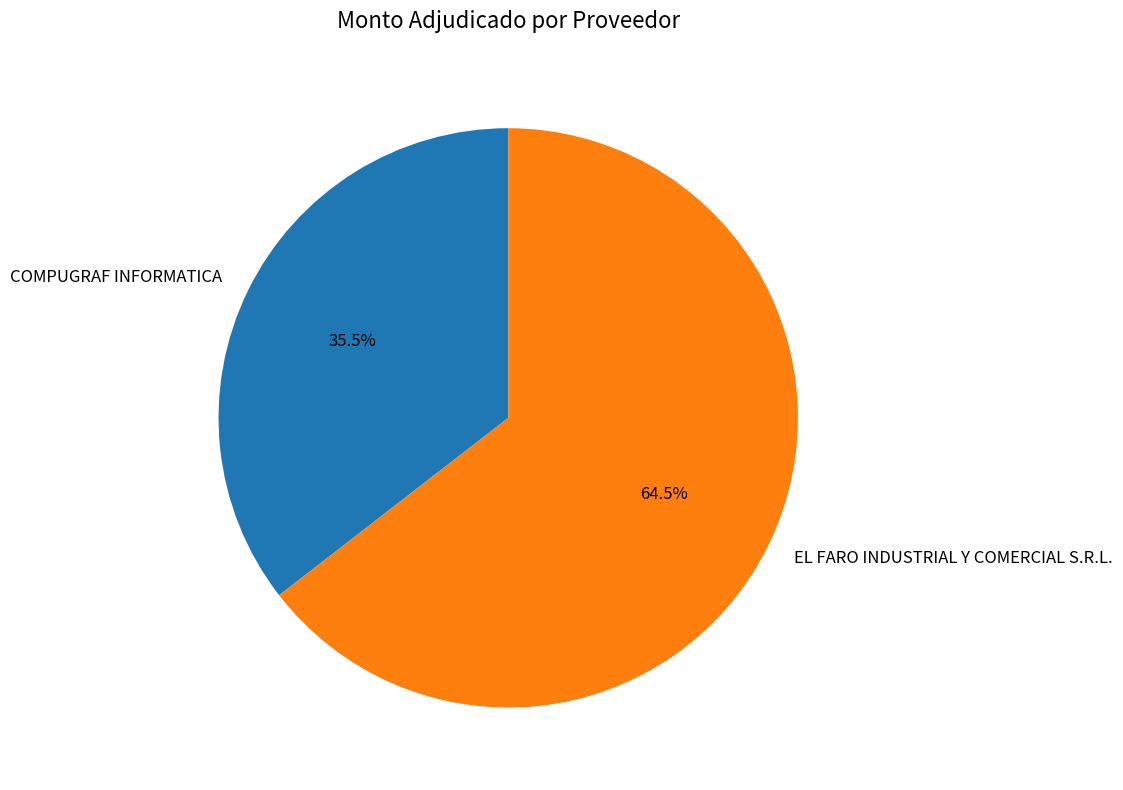

True or false: EL FARO INDUSTRIAL Y COMERCIAL S.R.L. accounts for 77% of the total.

False